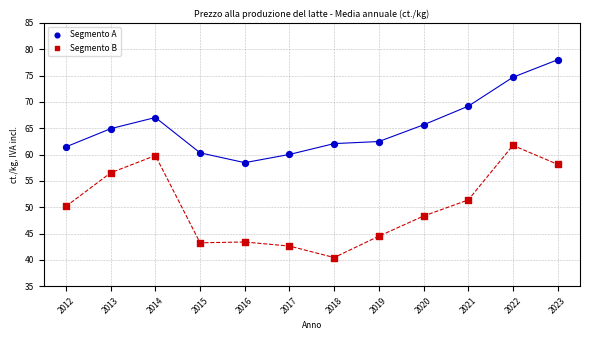

Which series contains the highest Y value?

Segmento A